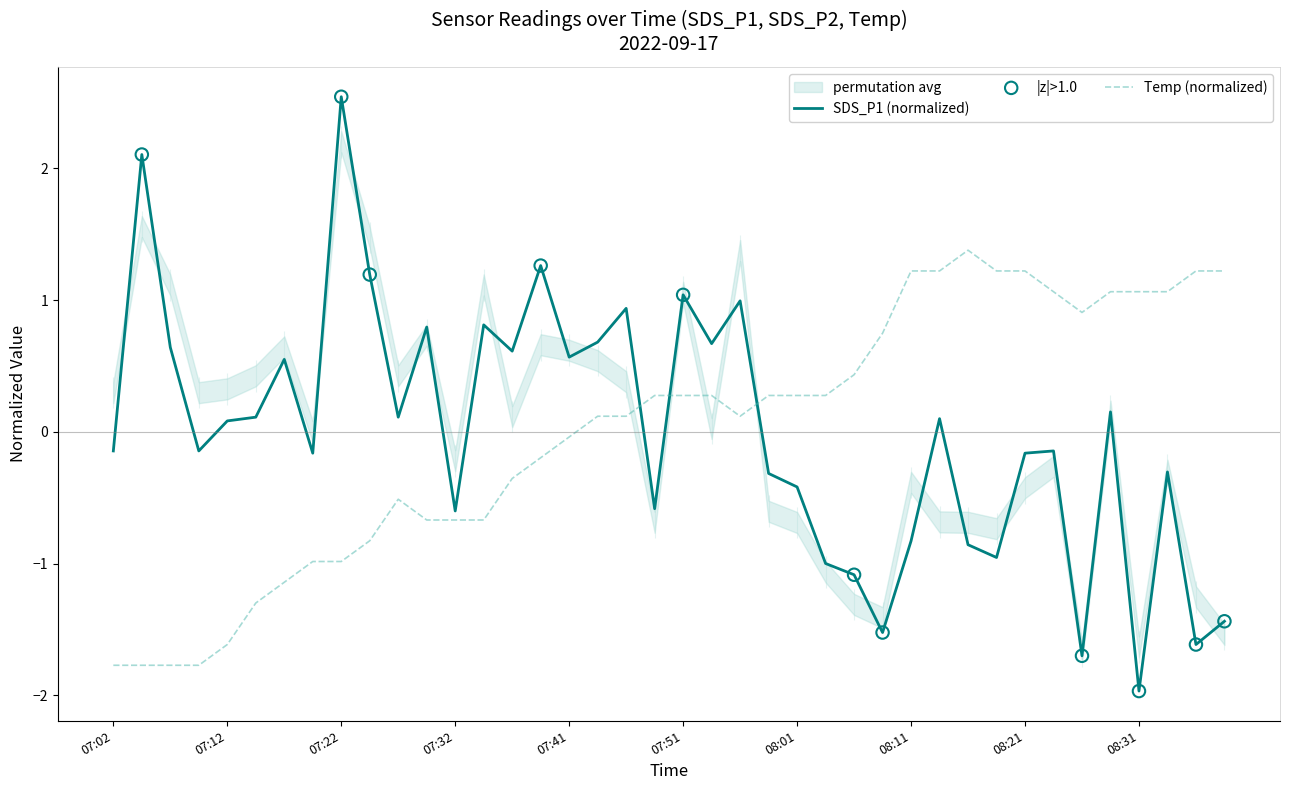

What is the total value across all series at 08:38?

-0.2